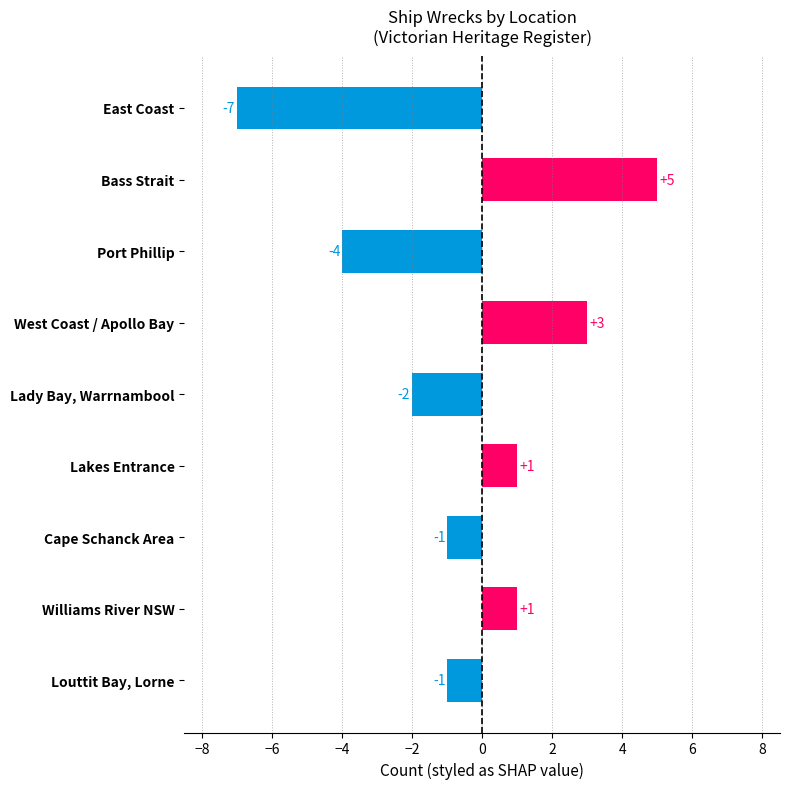

What is the value of the 8th bar from the top?

1